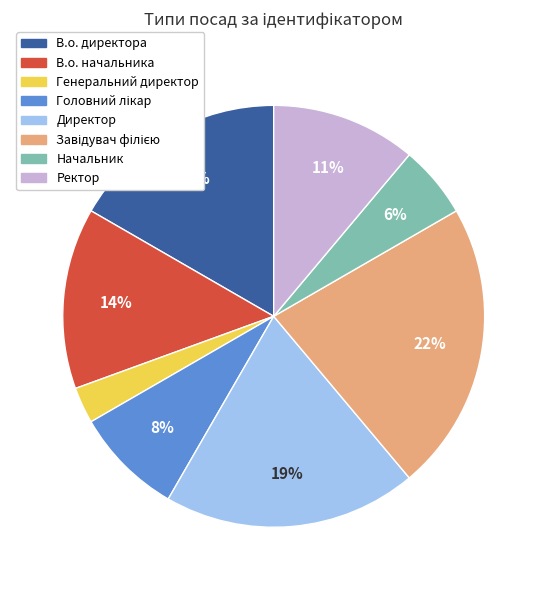

How many slices are in this pie chart?

8